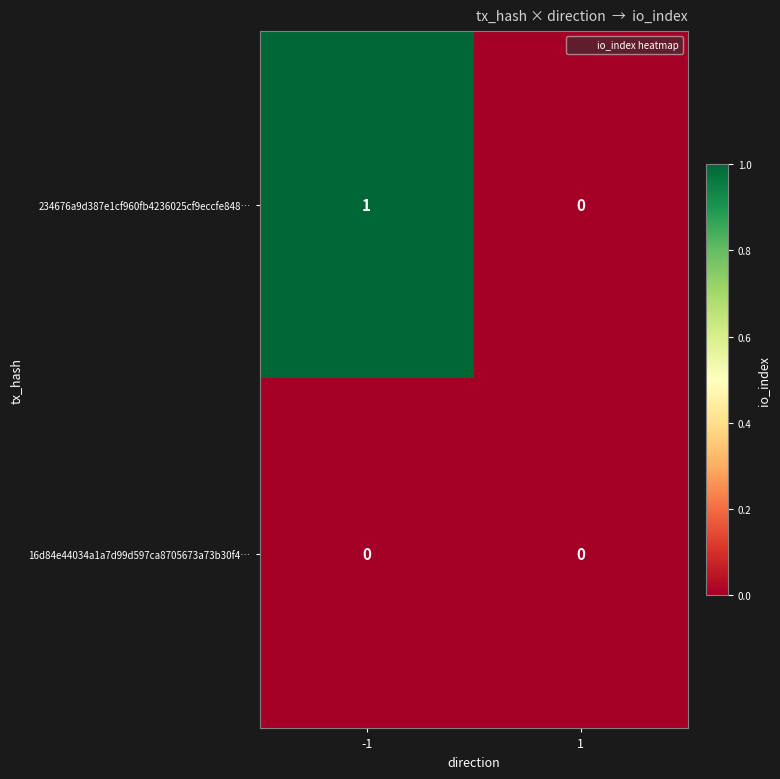

Which category has the highest value across all series?

-1